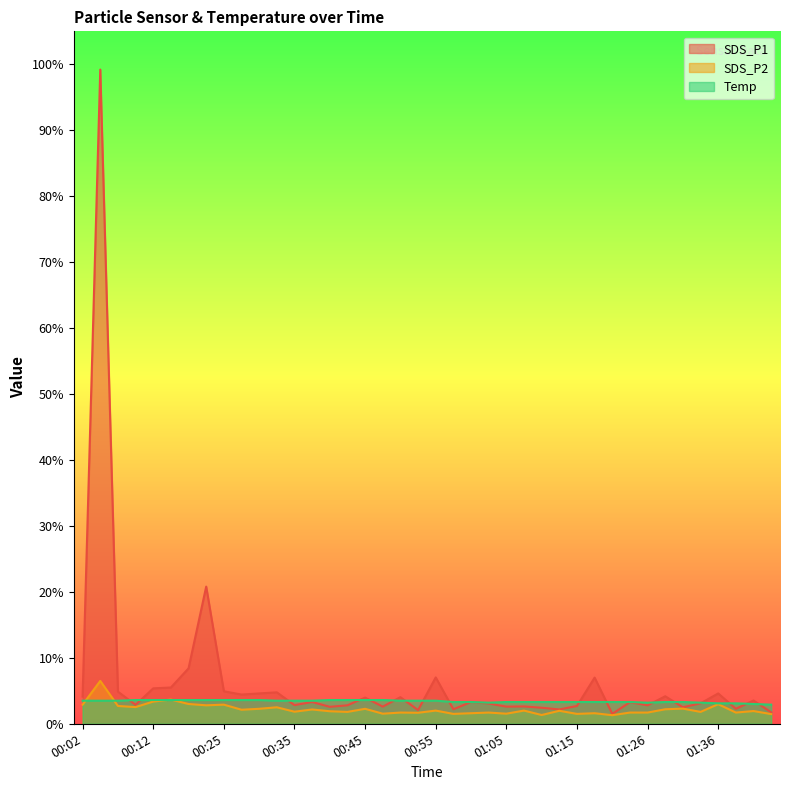

Reading right to left, list all the values displayed in this chart.

SDS_P1: 1.7	3.5	2.3	4.6	3.1	2.5	4.2	2.8	3.3	1.5	7.0	2.7	2.2	2.4	2.6	2.6	3.1	3.3	2.2	7.0	2.1	4.0	2.6	4.0	2.8	2.6	3.3	2.8	4.8	4.6	4.4	4.9	20.8	8.4	5.5	5.4	2.9	4.9	99.2	4.1
SDS_P2: 1.5	1.9	1.7	3.0	1.8	2.3	2.2	1.7	1.7	1.3	1.6	1.5	2.0	1.3	2.0	1.5	1.7	1.6	1.5	2.0	1.7	1.7	1.5	2.3	1.8	1.9	2.2	1.8	2.5	2.3	2.1	2.9	2.8	3.0	3.7	3.4	2.5	2.7	6.5	2.9
Temp: 2.9	3.0	3.1	3.1	3.2	3.3	3.3	3.2	3.3	3.3	3.3	3.3	3.3	3.3	3.3	3.3	3.2	3.3	3.3	3.5	3.5	3.5	3.6	3.6	3.6	3.6	3.5	3.5	3.5	3.6	3.6	3.6	3.6	3.6	3.6	3.6	3.6	3.5	3.5	3.5